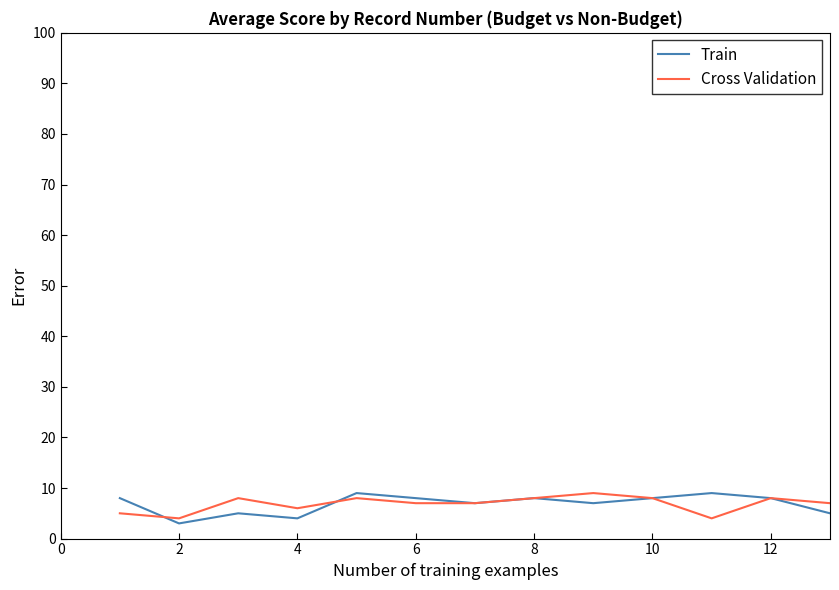

What is the highest value of the Train series?

9